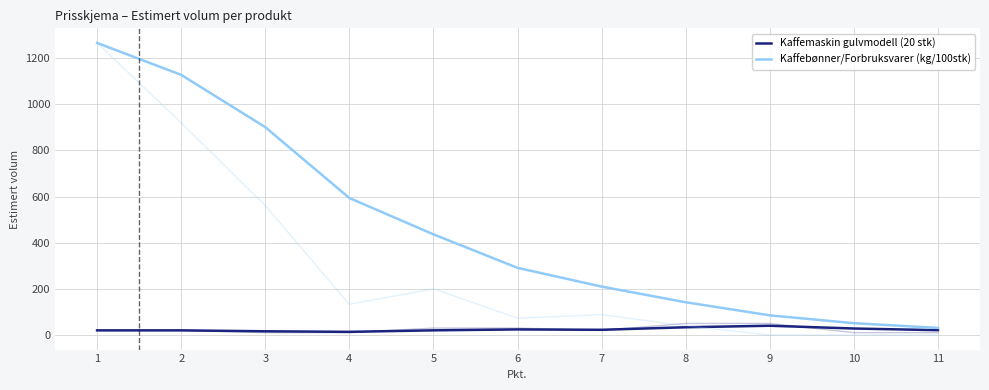

Where does the Kaffebønner/Forbruksvarer (kg/100stk) series first go above 290?

1